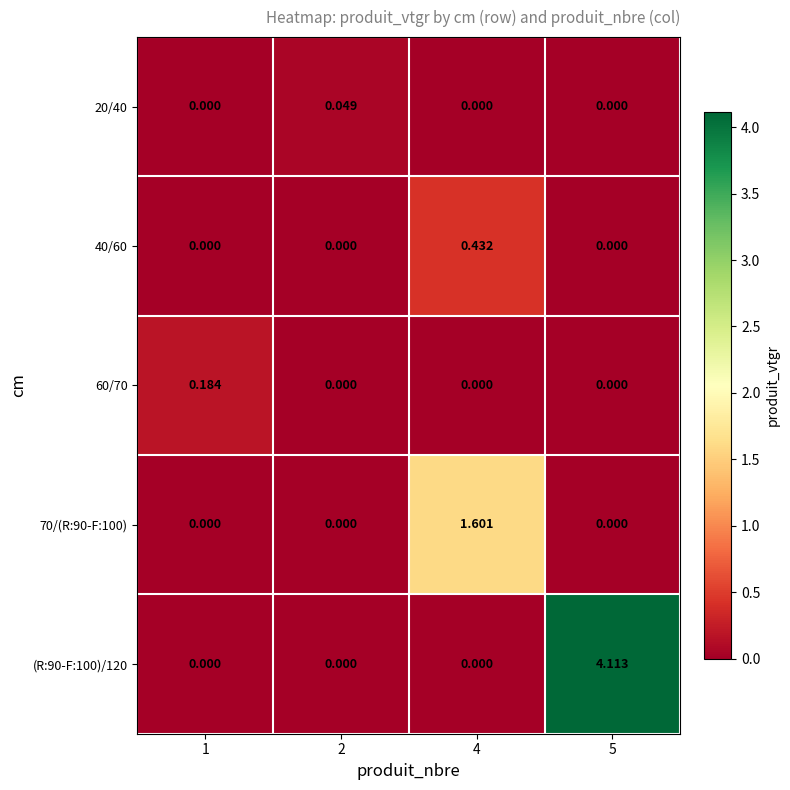

Which series changed the most between 1 and 5?

(R:90-F:100)/120